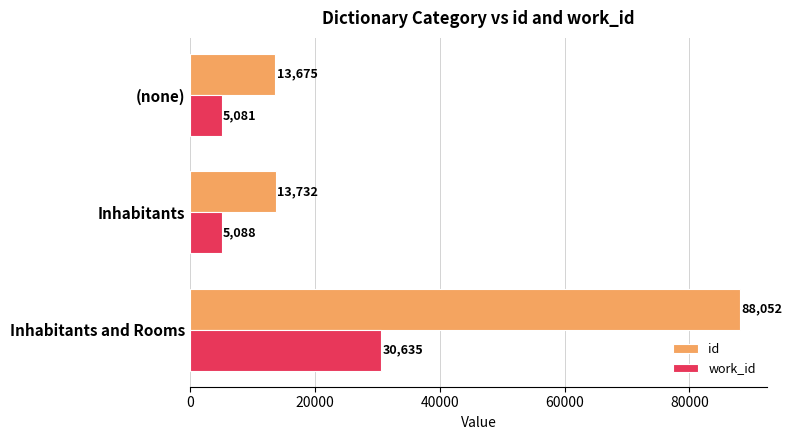

What is the average value of the work_id series?

13601